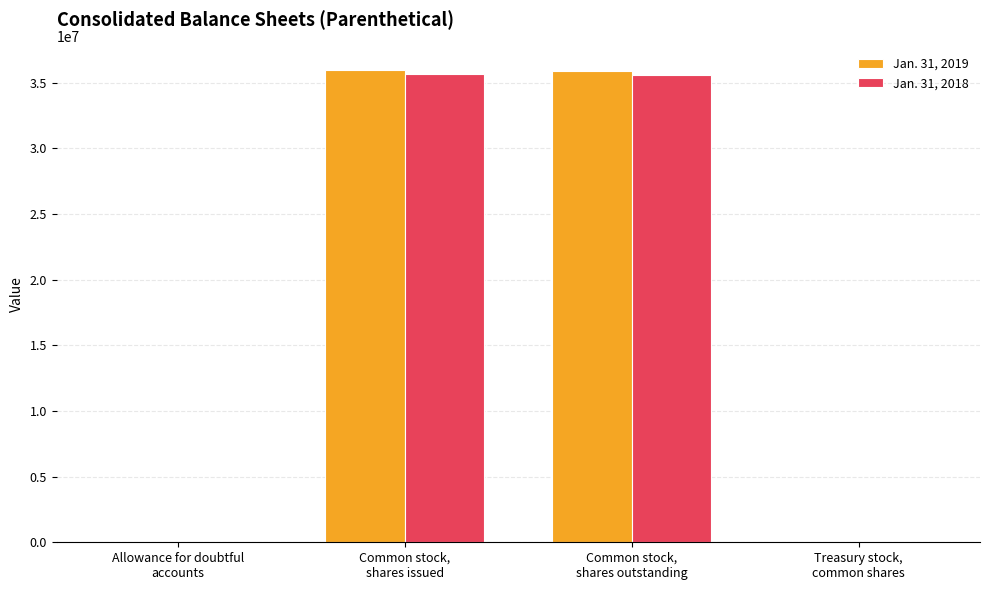

What is the average value of the Jan. 31, 2019 series?

17973194